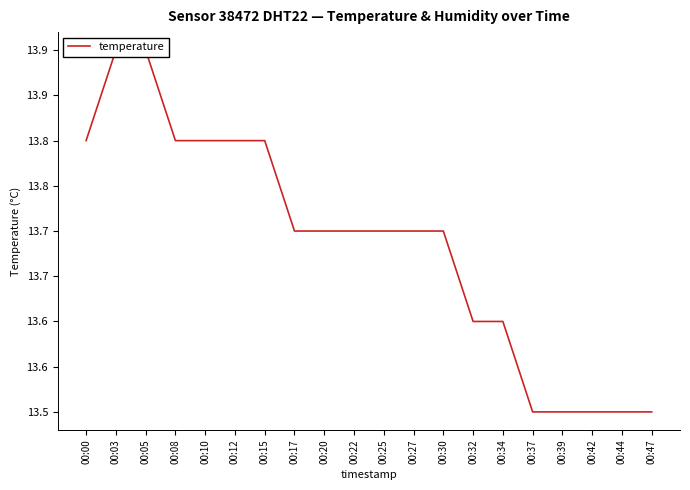

What is the difference between the values at 00:22 and 00:34?

0.1